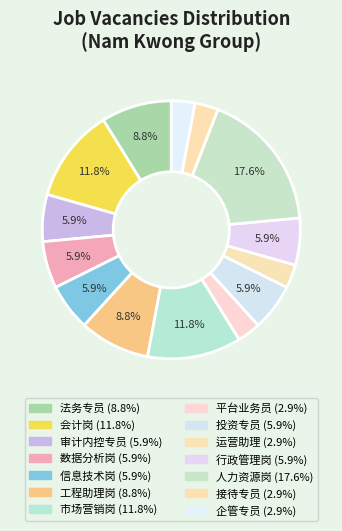

Rank the categories by value from lowest to highest.

平台业务员, 运营助理, 接待专员, 企管专员, 审计内控专员, 数据分析岗, 信息技术岗, 投资专员, 行政管理岗, 法务专员, 工程助理岗, 会计岗, 市场营销岗, 人力资源岗